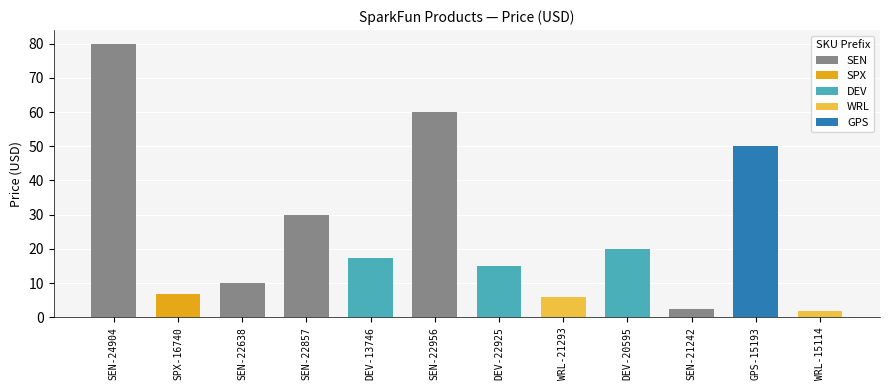

The chart shows a value of 50.0 at GPS-15193. True or false?

True